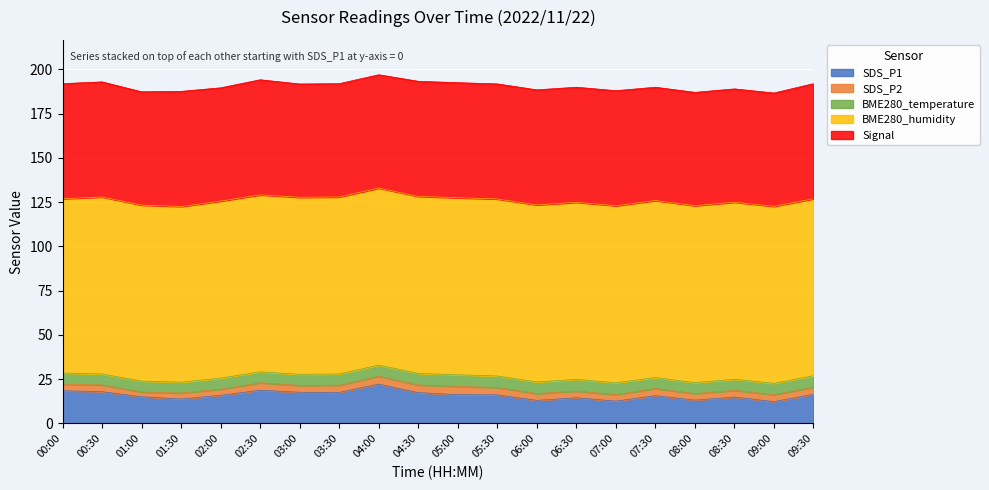

Is it true that SDS_P1 equals 6.1 at 04:00?

False